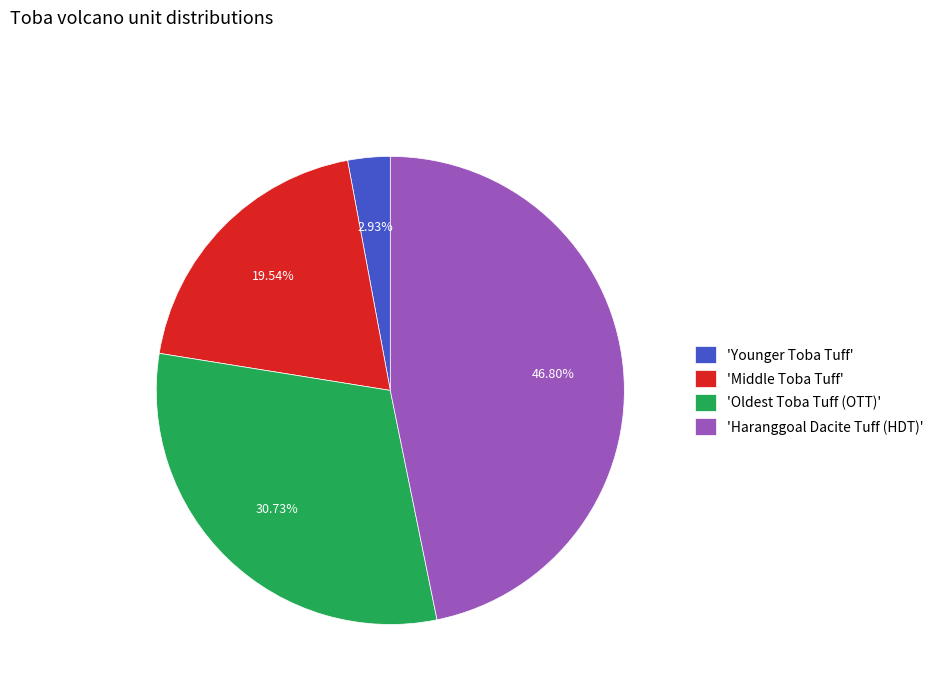

Do 'Oldest Toba Tuff (OTT)' and 'Middle Toba Tuff' together represent more than half of the pie?

Yes